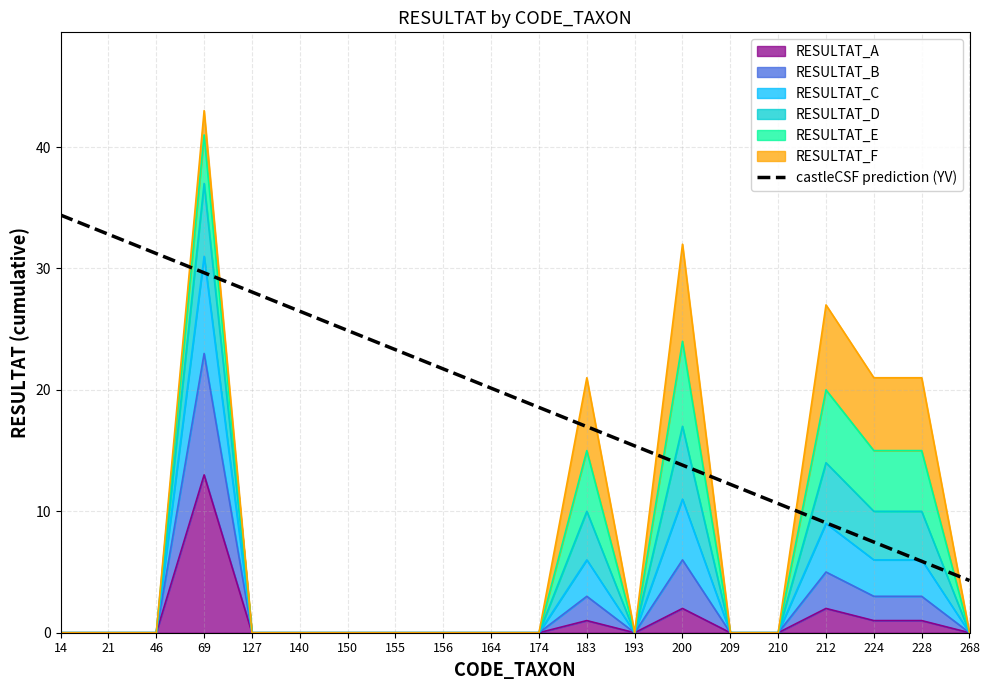

Reading left to right, extract all data points from this chart.

34.4	32.8	31.2	29.6	28.1	26.5	24.9	23.3	21.7	20.1	18.6	17.0	15.4	13.8	12.2	10.6	9.1	7.5	5.9	4.3